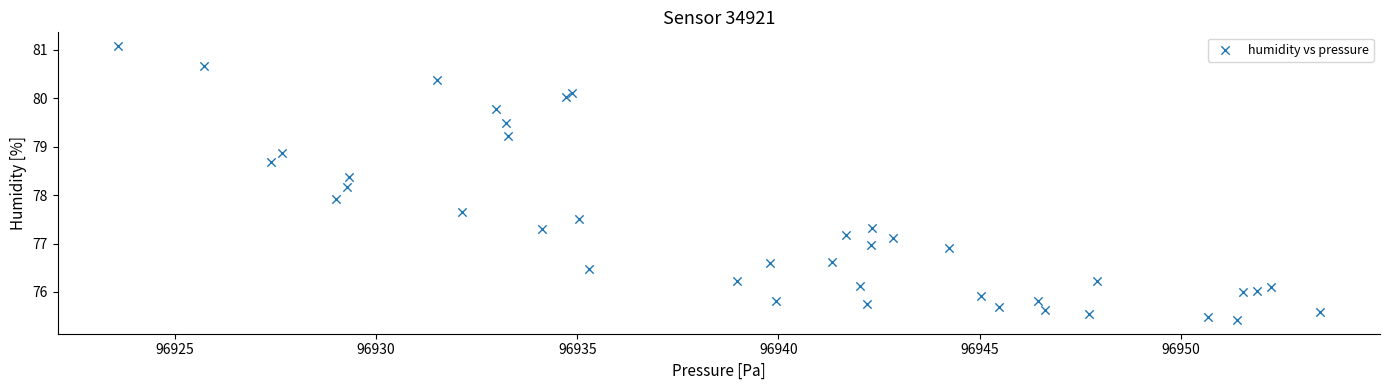

What is the range of X values (max minus min)?

29.9